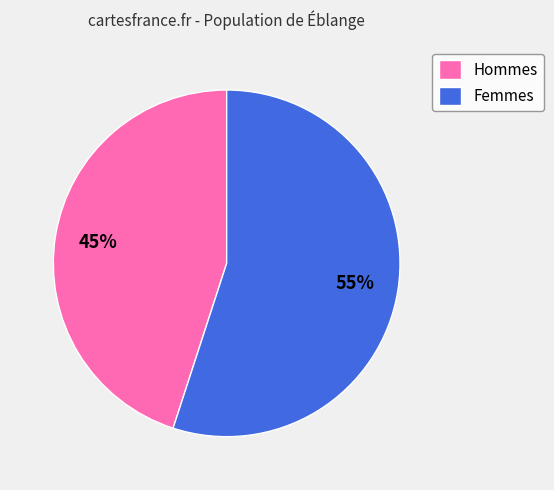

What is the ratio of the value at Hommes to the value at Femmes?

0.8